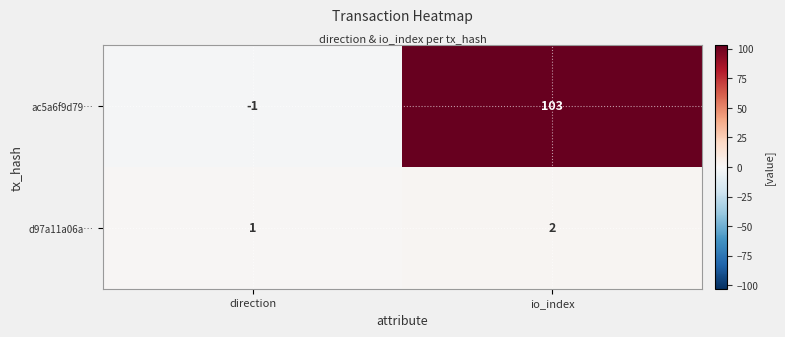

Rank the series by their average value, from highest to lowest.

ac5a6f9d79…, d97a11a06a…